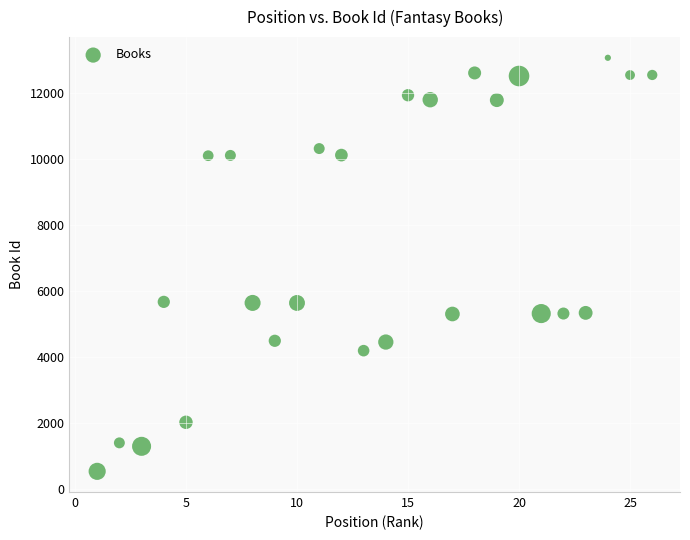

What is the range of X values (max minus min)?

25